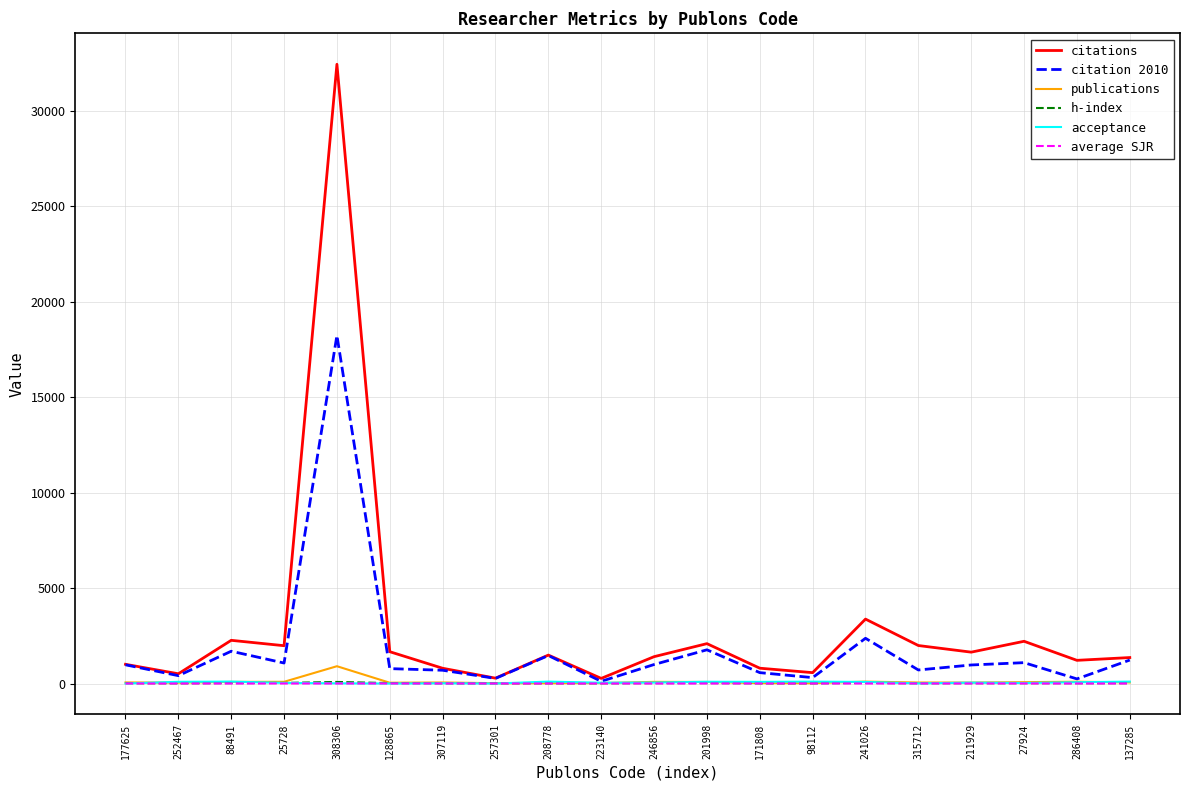

Which series has the widest spread of values?

citations